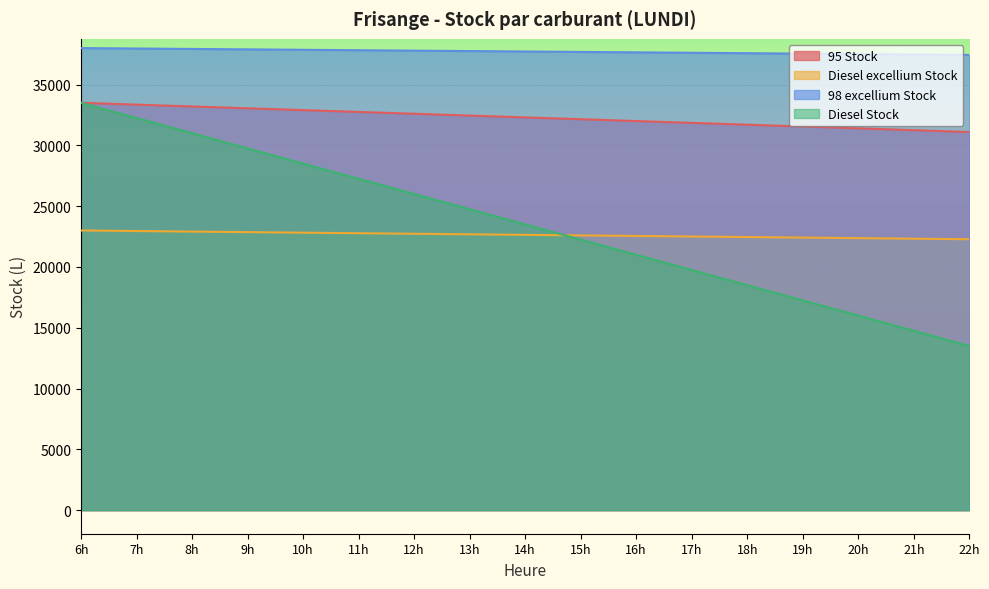

What is the total value across all series at 17h?

111720